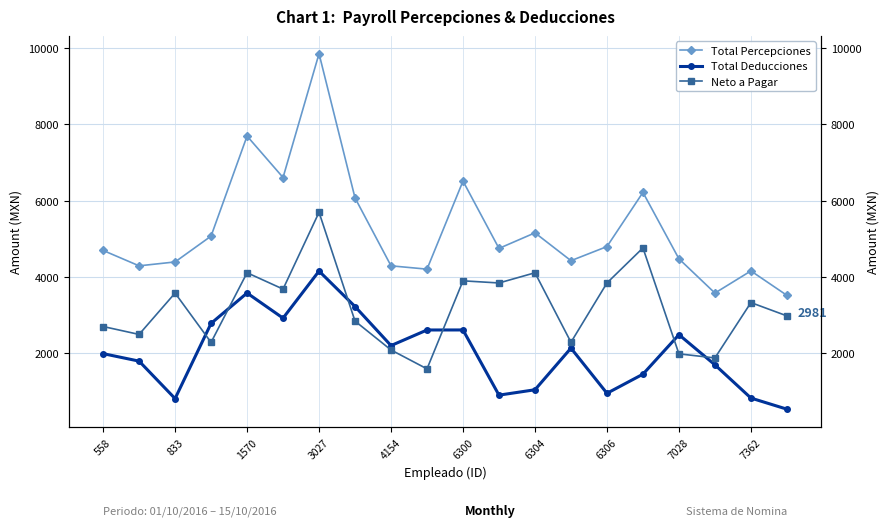

How many values in the Total Deducciones series exceed 2136?

10